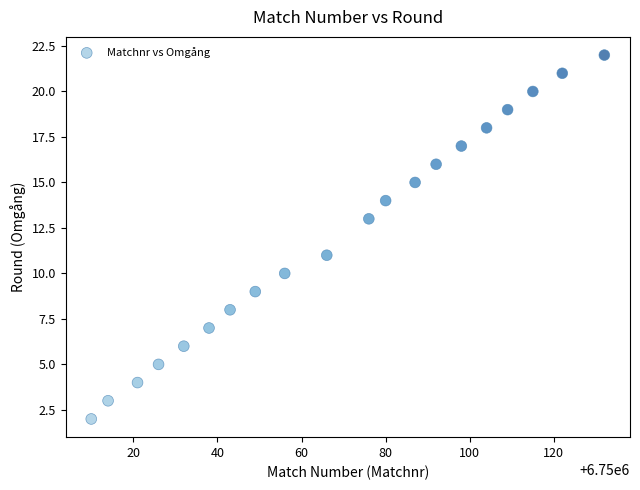

What is the range of X values (max minus min)?

122